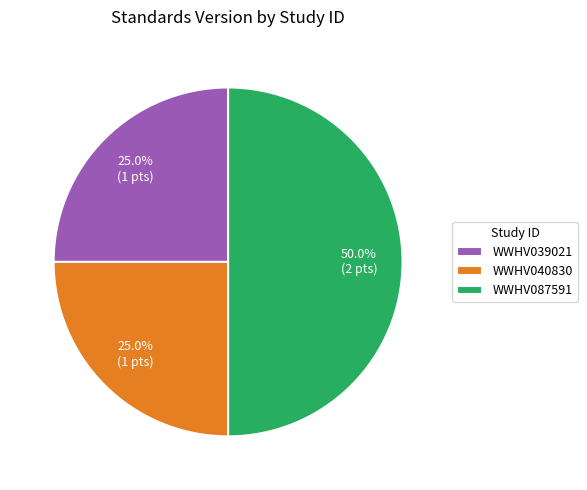

To the nearest percent, what is the average slice percentage?

33%